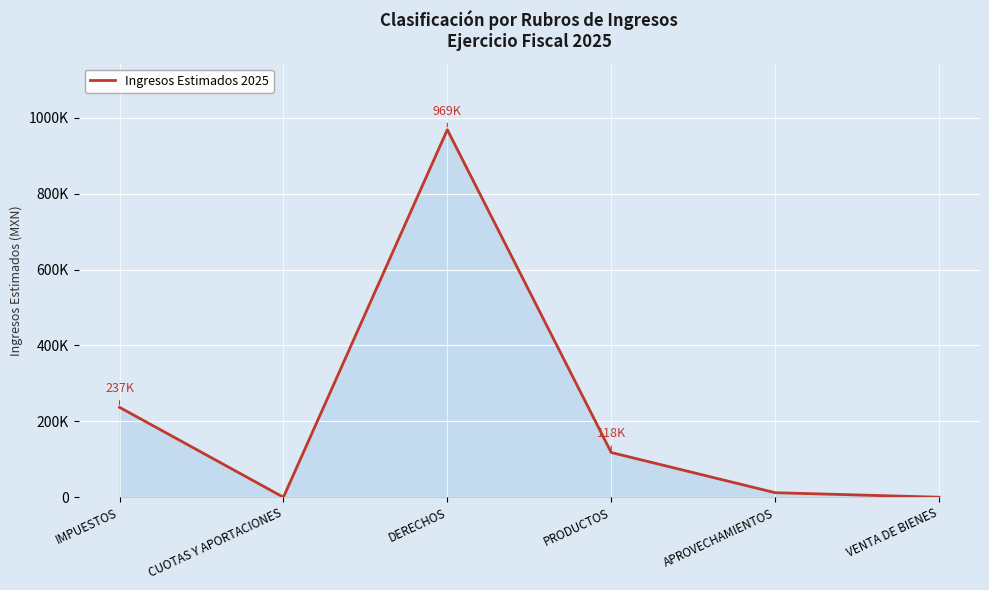

Does the chart have visible grid lines?

Yes